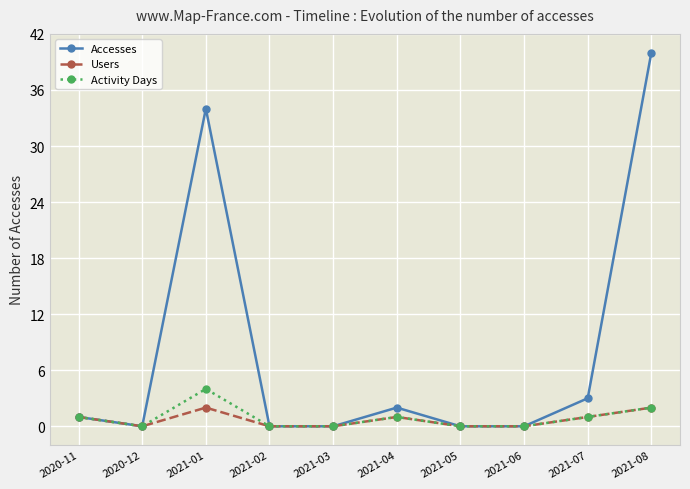

How many lines are shown in the chart?

3